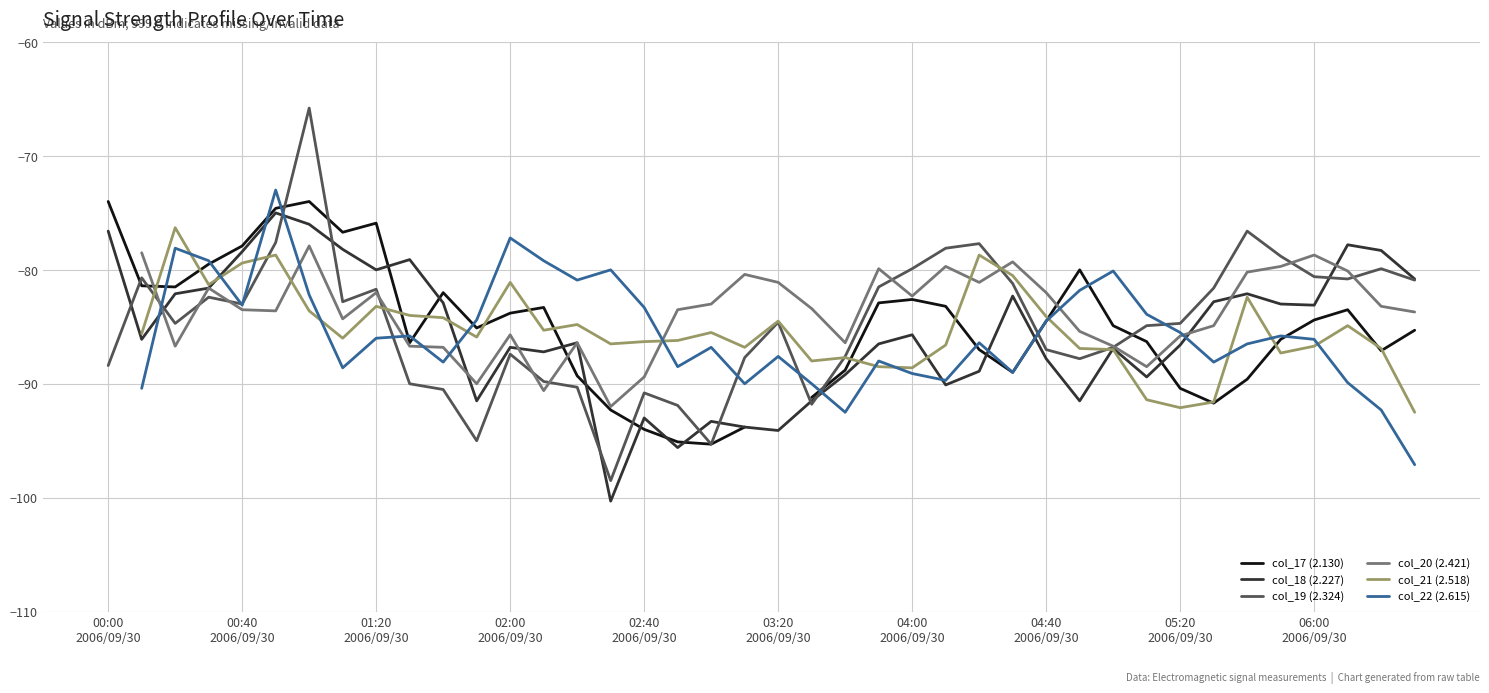

What is the minimum value for col_19 (2.324)?

-98.5